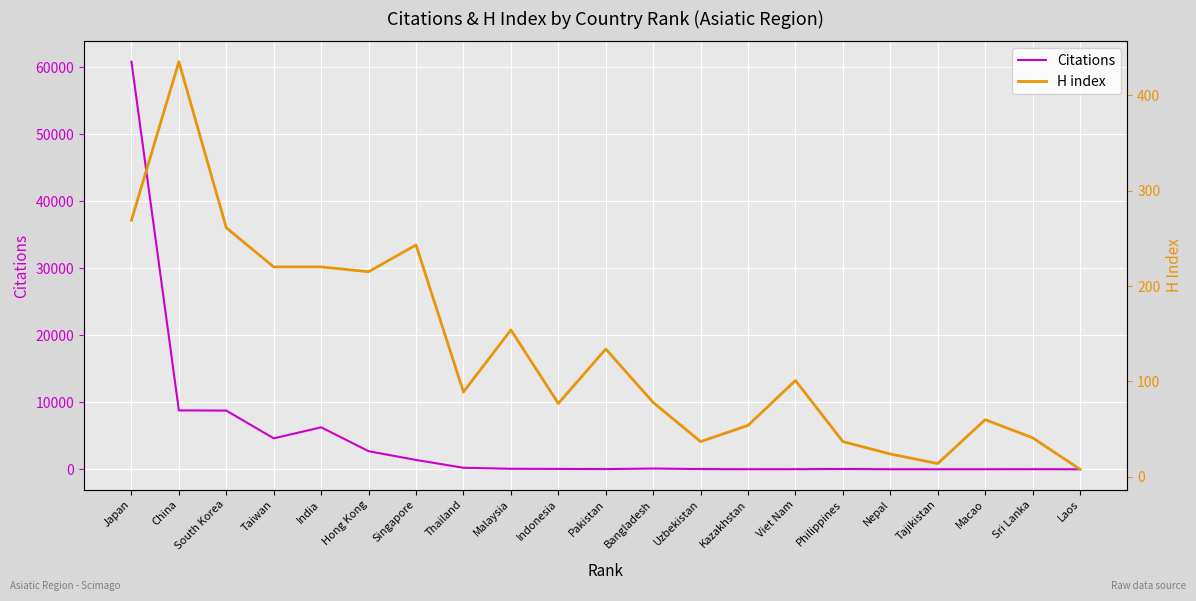

Which series has the largest total across all categories?

Citations